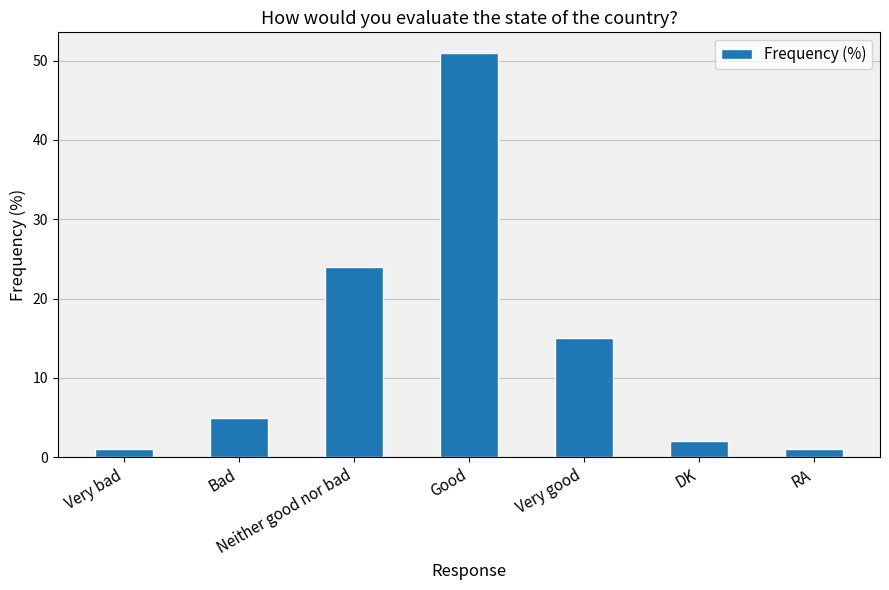

How many values are below 5?

3